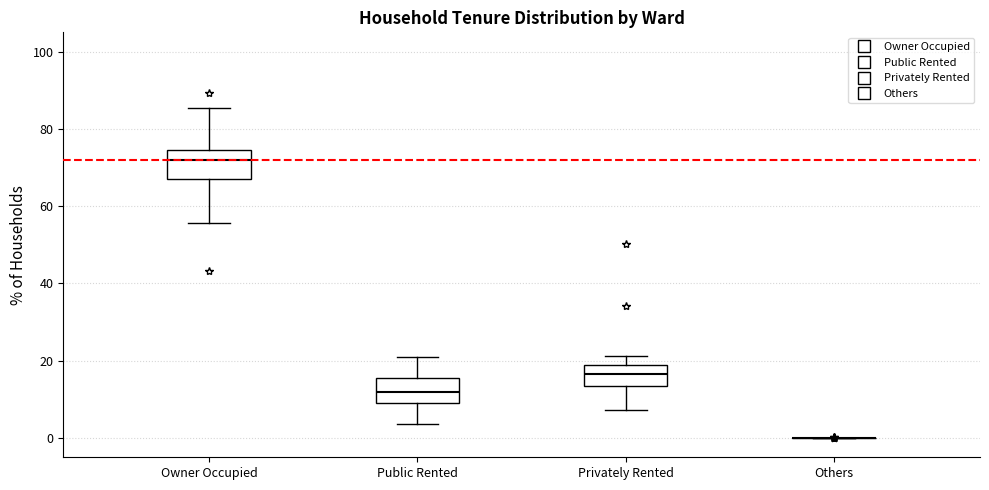

Reading left to right, read every box against the y-axis: the position of its median line, the range the box covers, and the ends of its whiskers. The values are not printed on the chart, so give them approximately, as read against the axis.

Owner Occupied: median 72, box 68 to 74, whiskers 56 to 86
Public Rented: median 12, box 10 to 16, whiskers 4 to 20
Privately Rented: median 16, box 14 to 20, whiskers 8 to 22
Others: box collapsed to a line at 0, whiskers 0 to 0